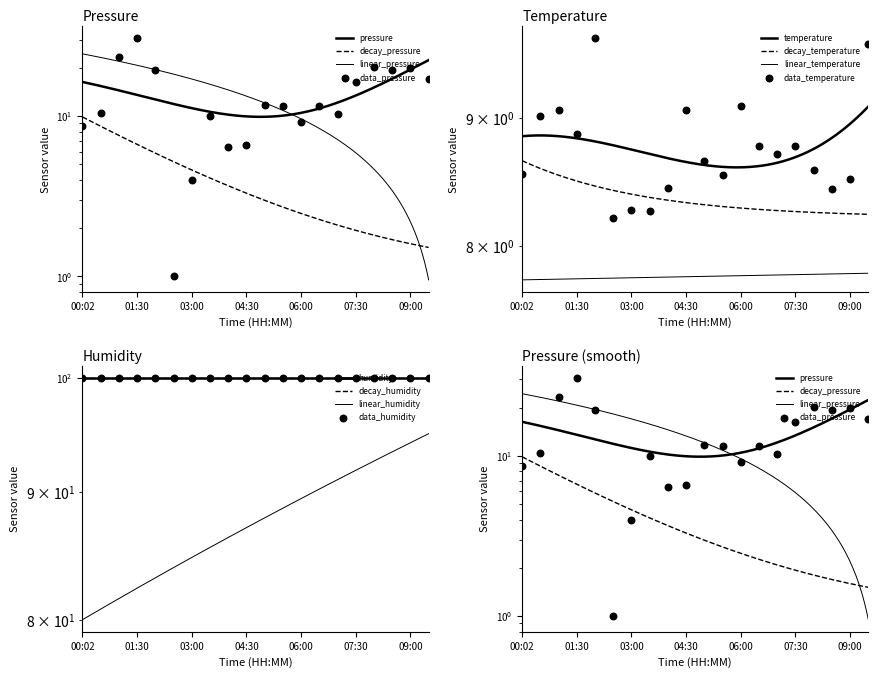

What is the total value across all series at 01:00?

32.3